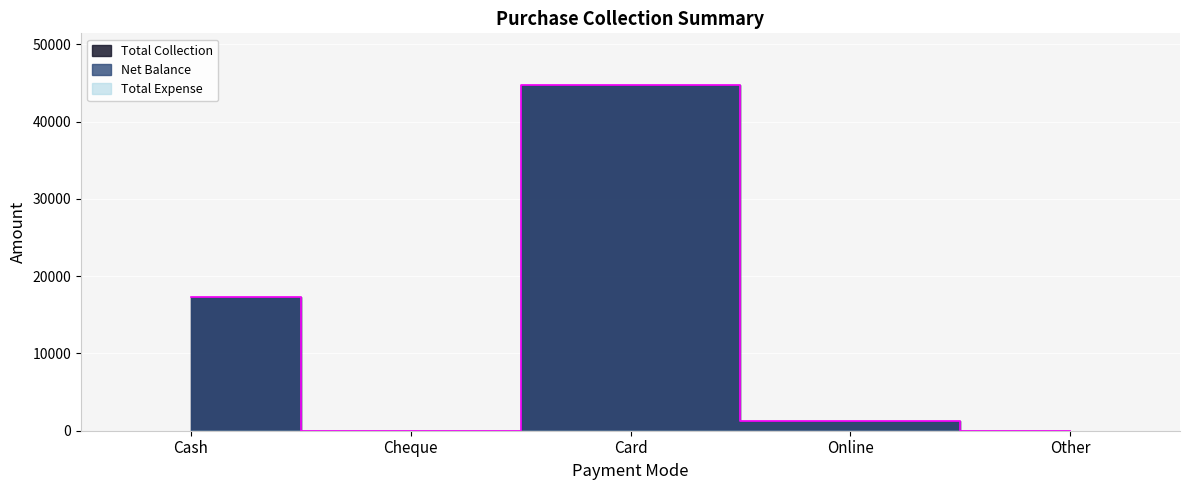

Which series changed the most between Cash and Other?

Net Balance